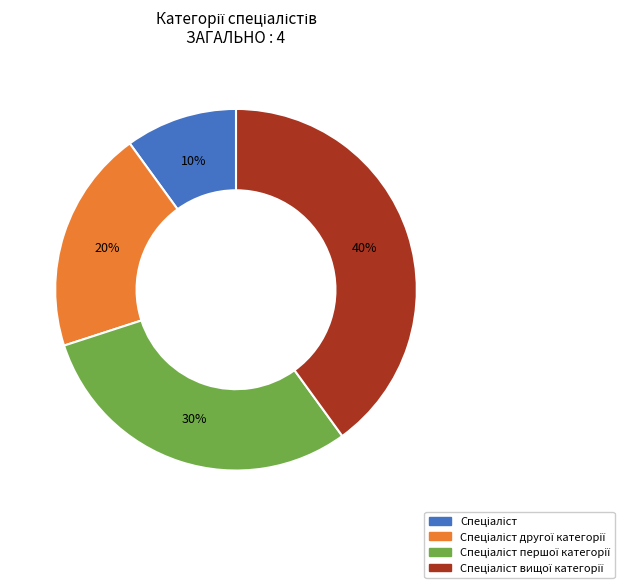

Is there any slice that represents more than half of the pie?

No